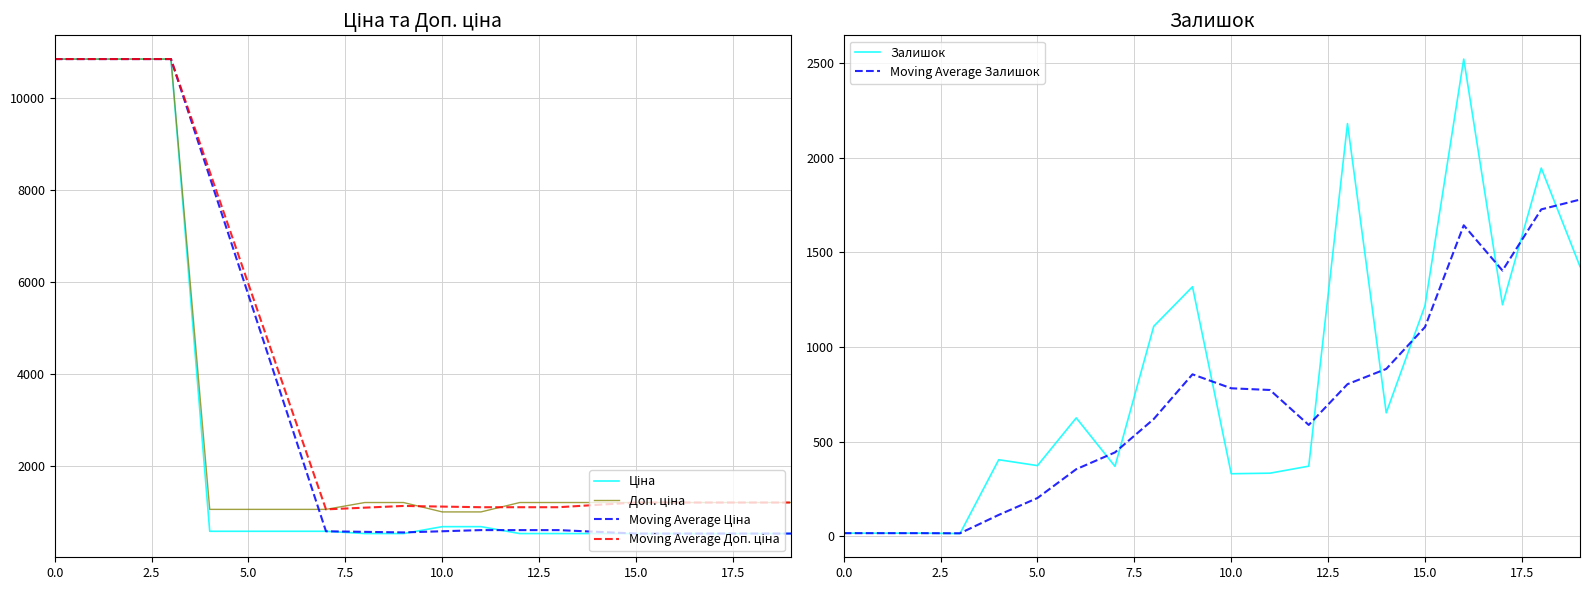

How many lines are shown in the chart?

6